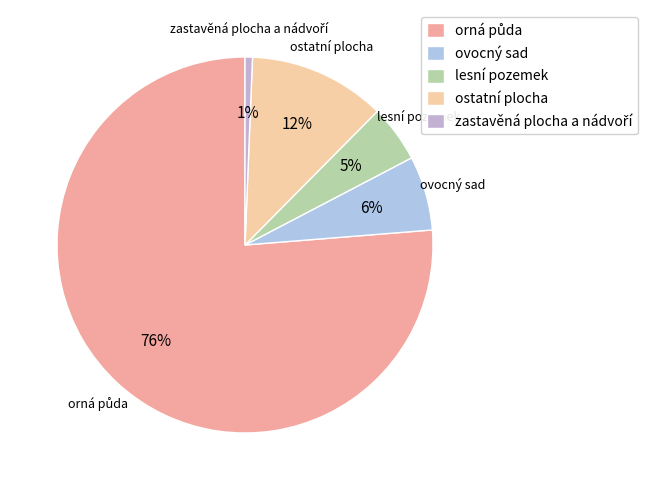

True or false: ovocný sad accounts for 1% of the total.

False